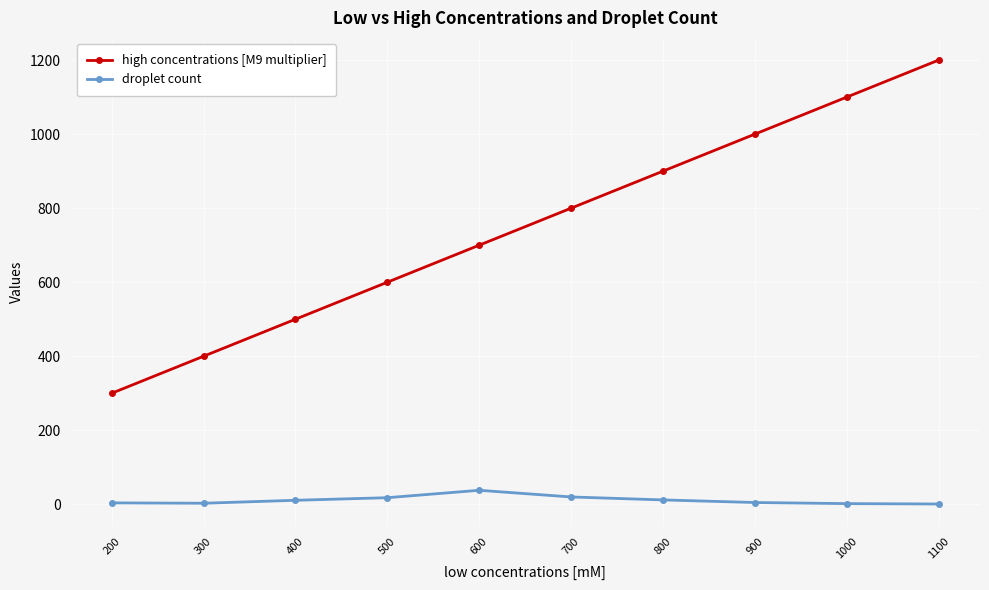

Does the chart have visible grid lines?

Yes